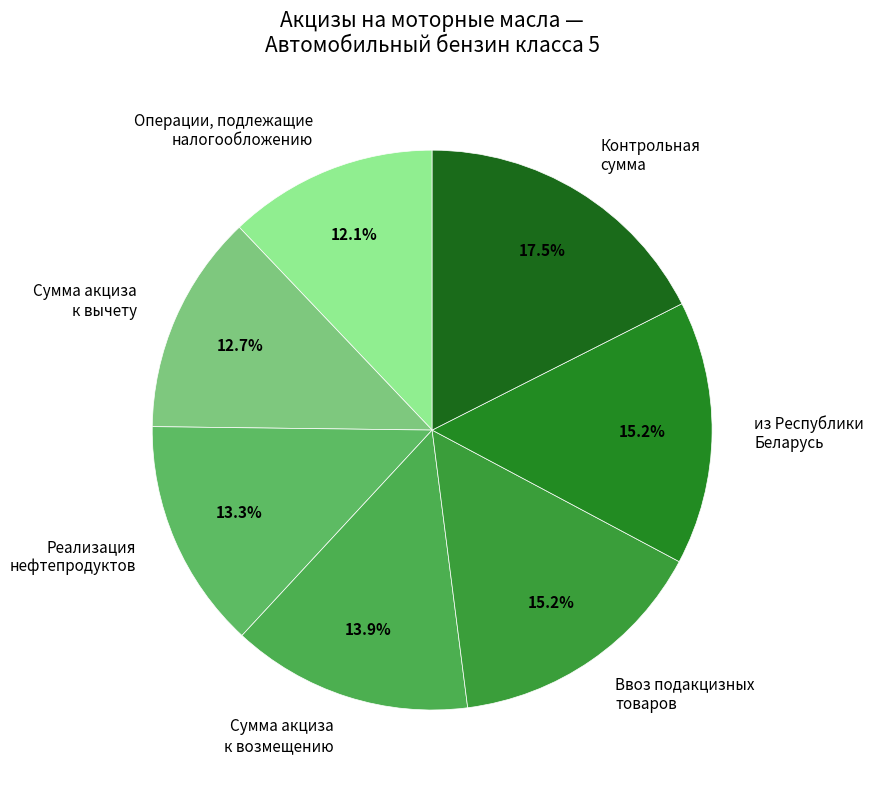

What is the ratio of the value at Реализация нефтепродуктов to the value at Ввоз подакцизных товаров?

0.9